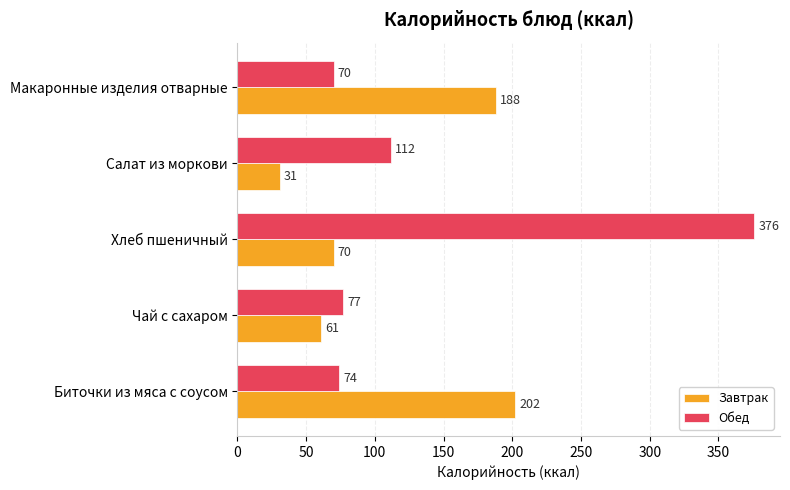

The value of Завтрак at Макаронные изделия отварные is 188. True or false?

True